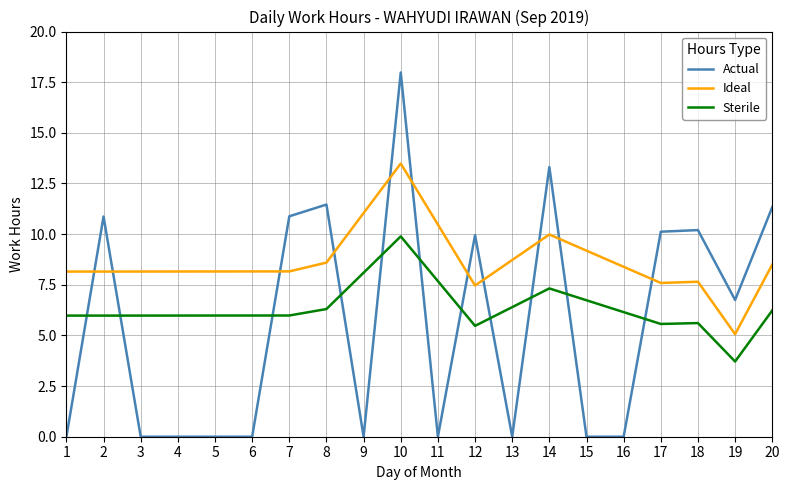

At which category is the sum across all series the highest?

10